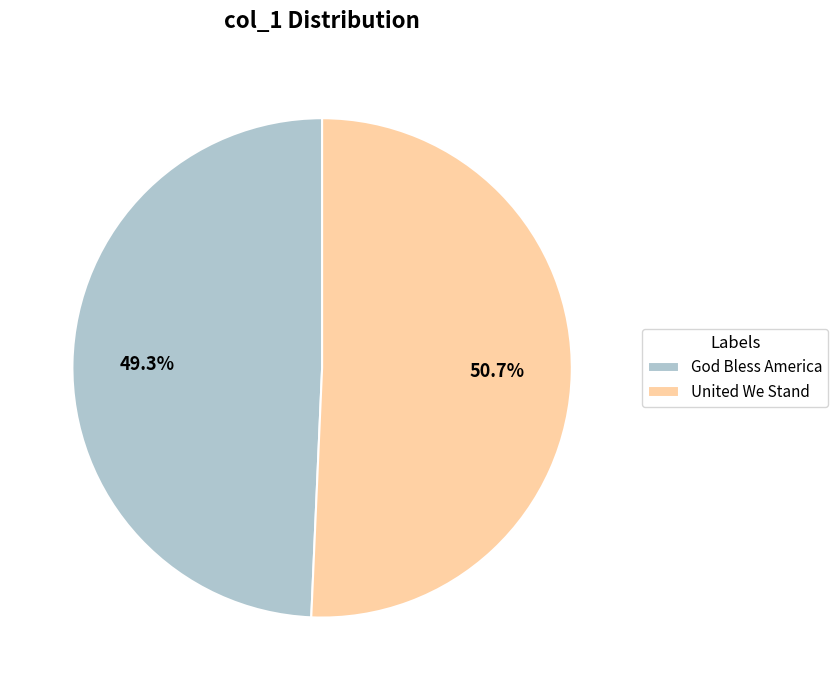

How many segments does this pie chart have?

2